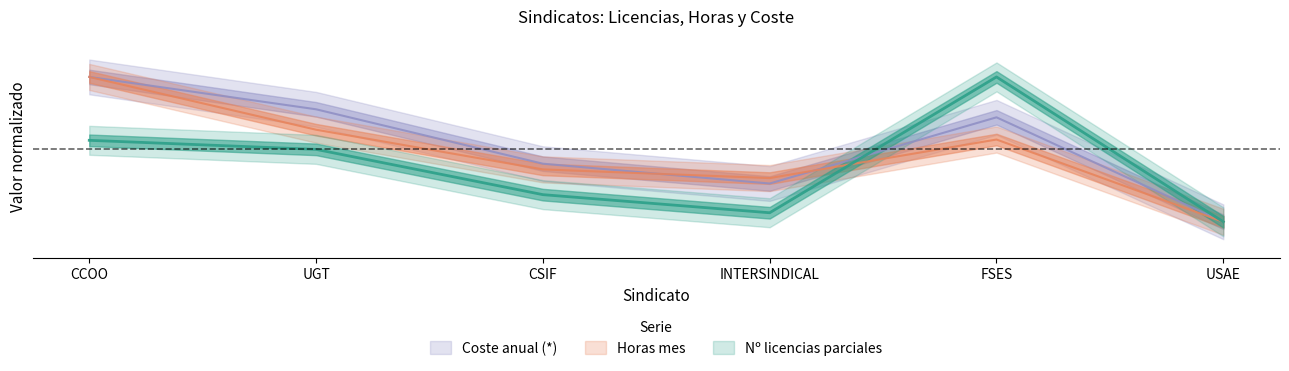

Which category has the lowest value in the Horas mes series?

USAE